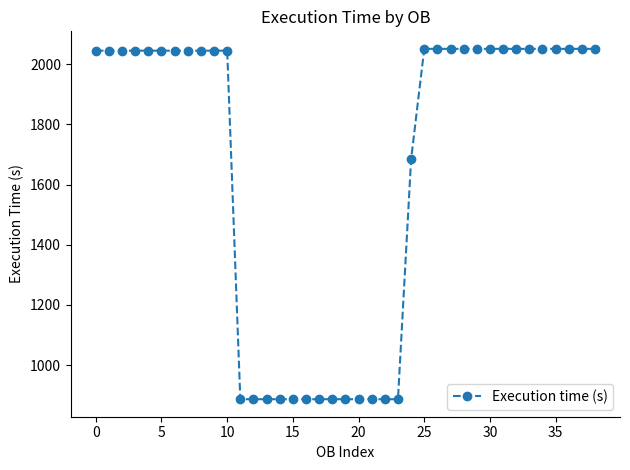

Reading right to left, what are all the values shown in this chart?

2051	2051	2051	2051	2051	2051	2051	2051	2051	2051	2051	2051	2051	2051	1684	887	887	887	887	887	887	887	887	887	887	887	887	887	2045	2045	2045	2045	2045	2045	2045	2045	2045	2045	2045